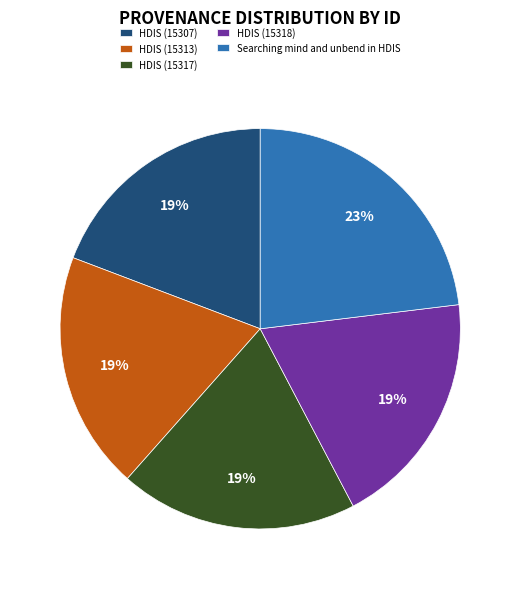

To the nearest percent, what percentage of the pie is HDIS (15318)?

19%